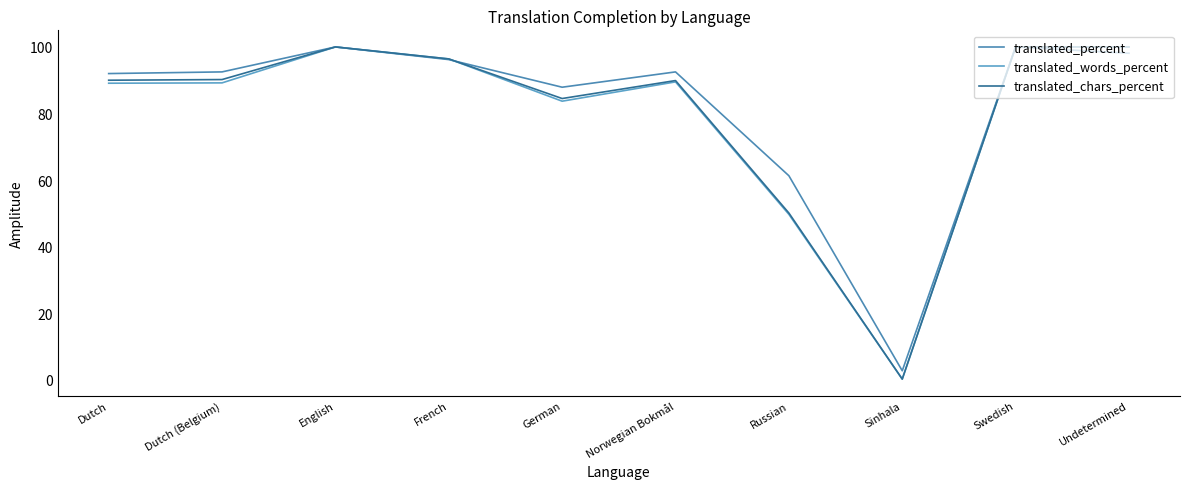

What is the label of the 7th point from the left?

Russian